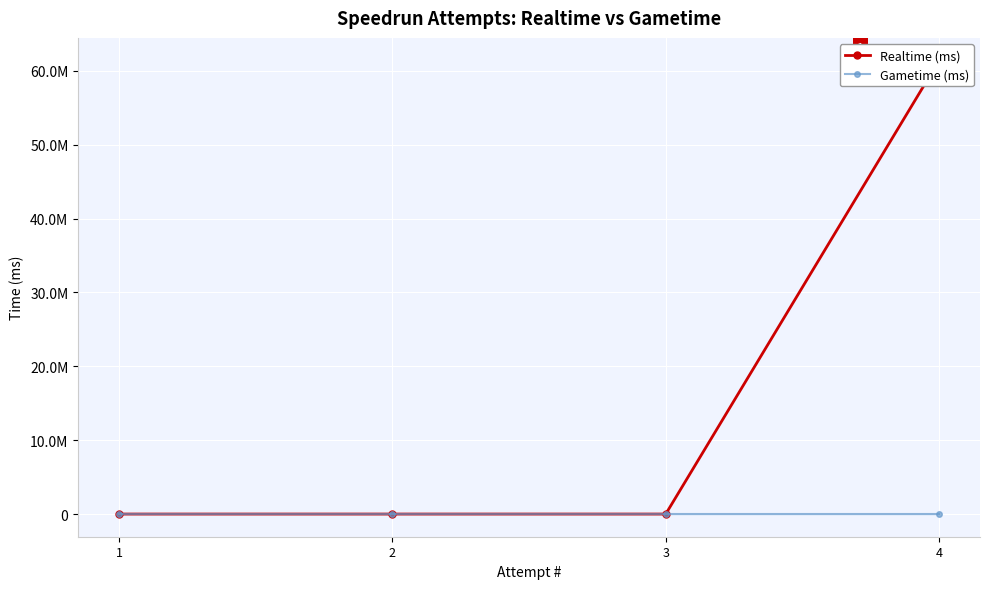

Count the Realtime (ms) values in the range 0 to 61382649.

4